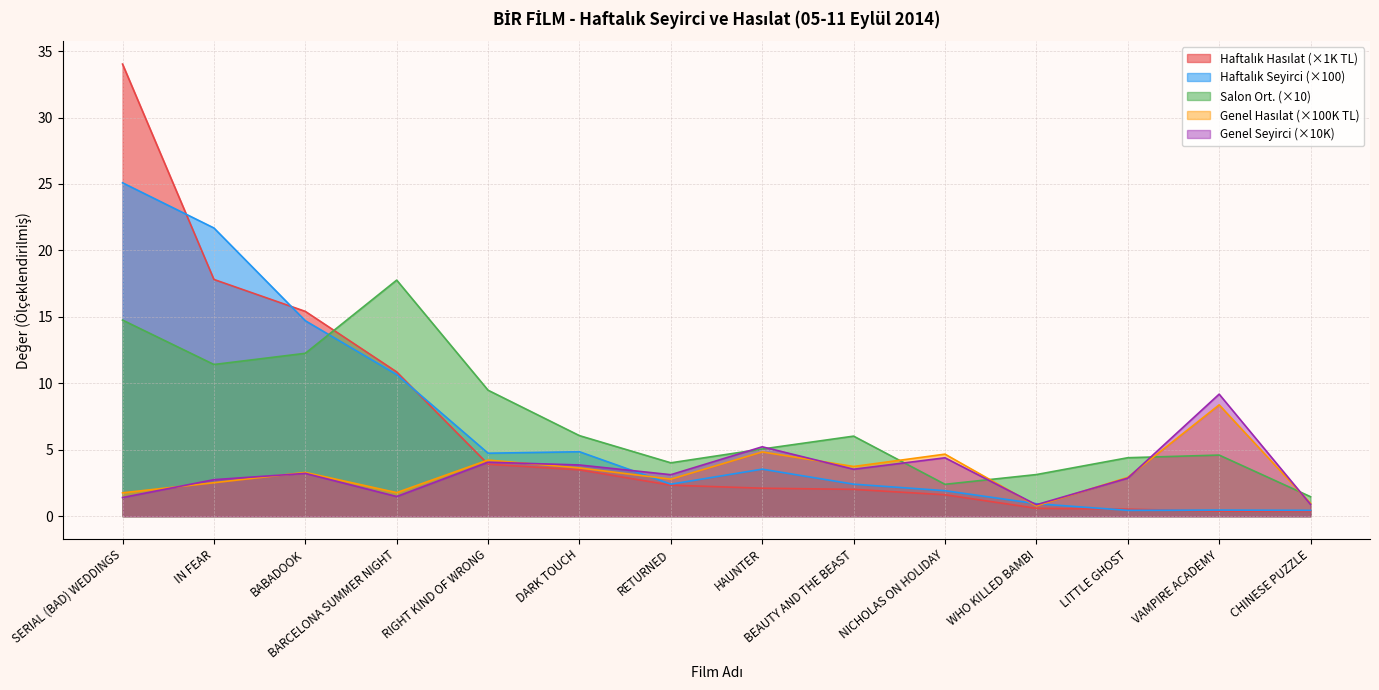

How many interior local valleys does the Salon Ort. series have?

3